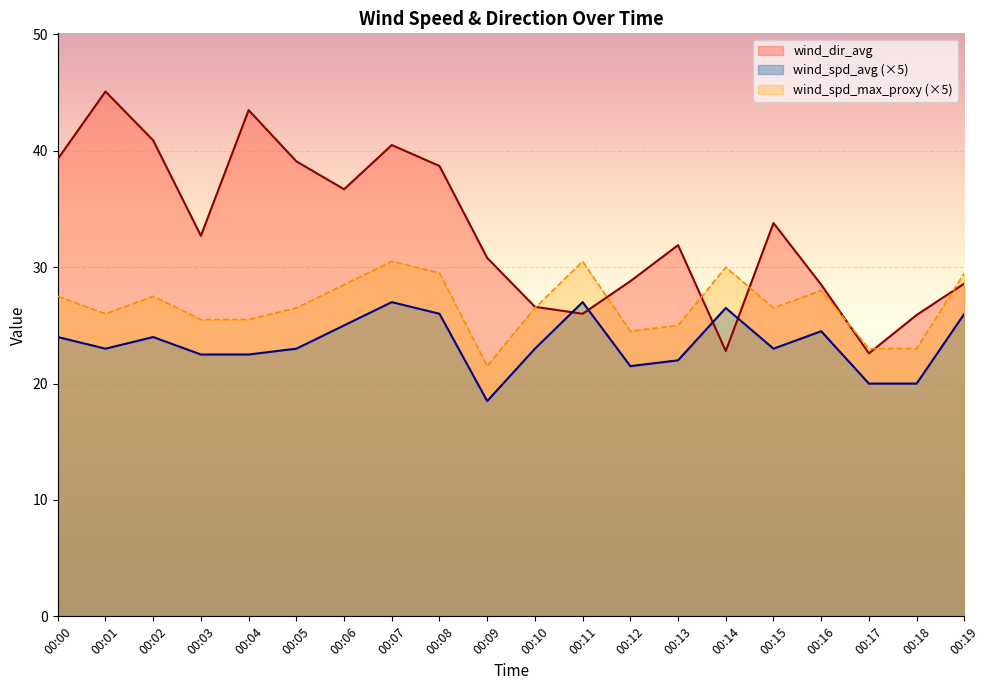

At which label is wind_dir_avg closest to 33?

00:03